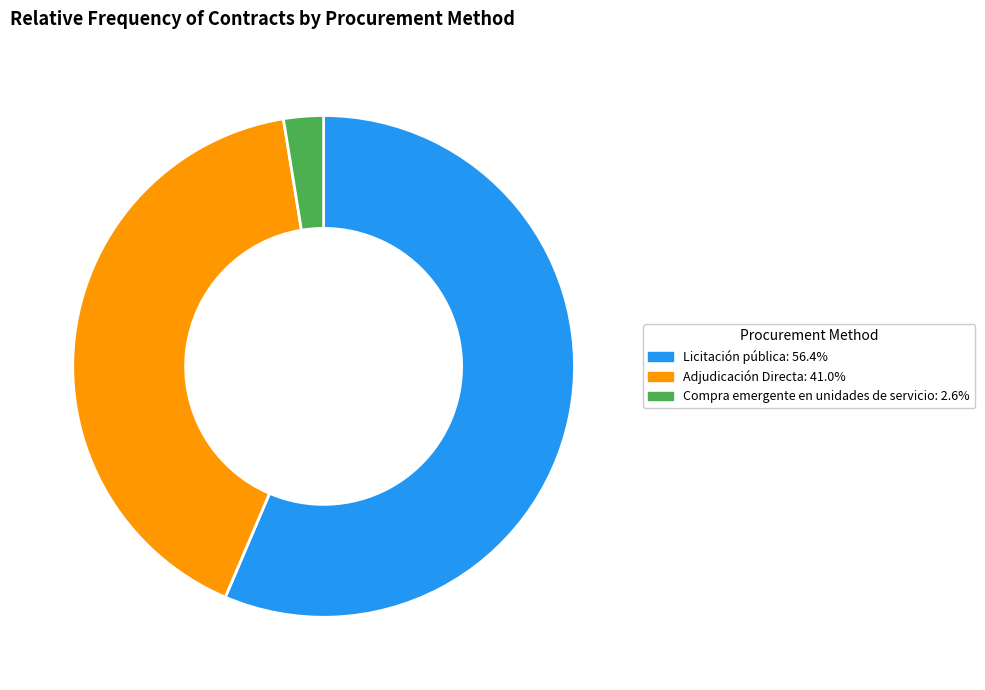

Which slice is the largest?

Licitación pública